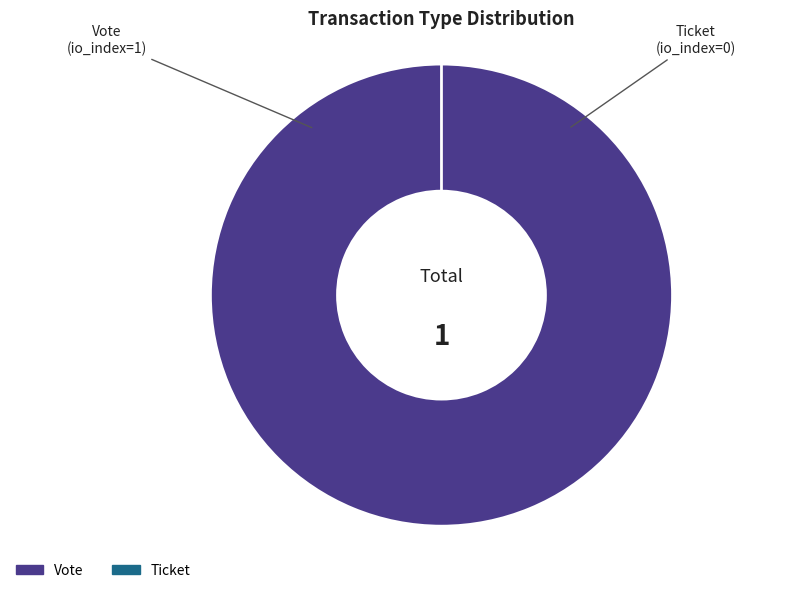

What is the change in value from Vote to Ticket?

-1